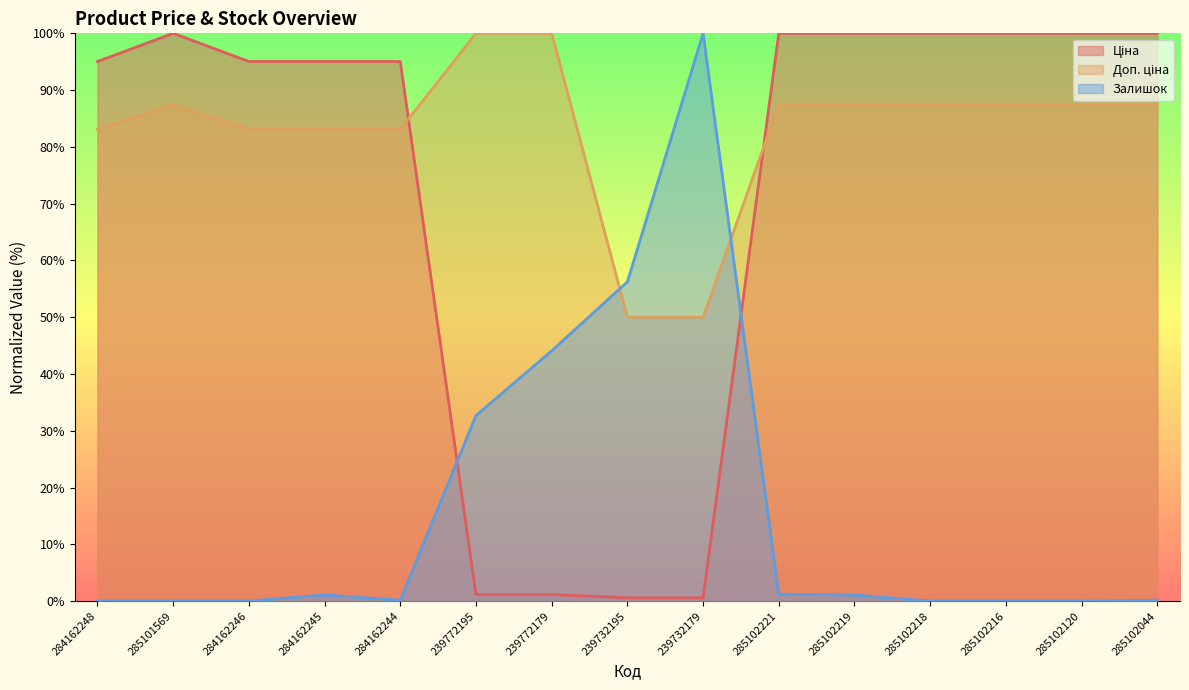

Reading left to right, list all the values displayed in this chart.

Ціна: 95.0	100.0	95.0	95.0	95.0	1.1	1.1	0.6	0.6	100.0	100.0	100.0	100.0	100.0	100.0
Доп. ціна: 83.1	87.4	83.1	83.1	83.1	100.0	100.0	50.0	50.0	87.4	87.4	87.4	87.4	87.4	87.4
Залишок: 0.0	0.0	0.0	1.1	0.2	32.7	44.1	56.2	100.0	1.2	1.1	0.0	0.0	0.0	0.2